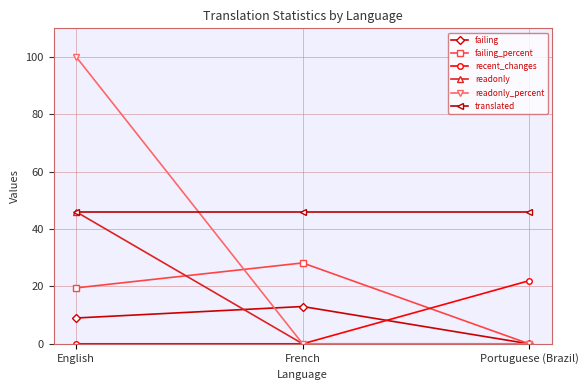

Which label corresponds to the largest value in the chart?

English